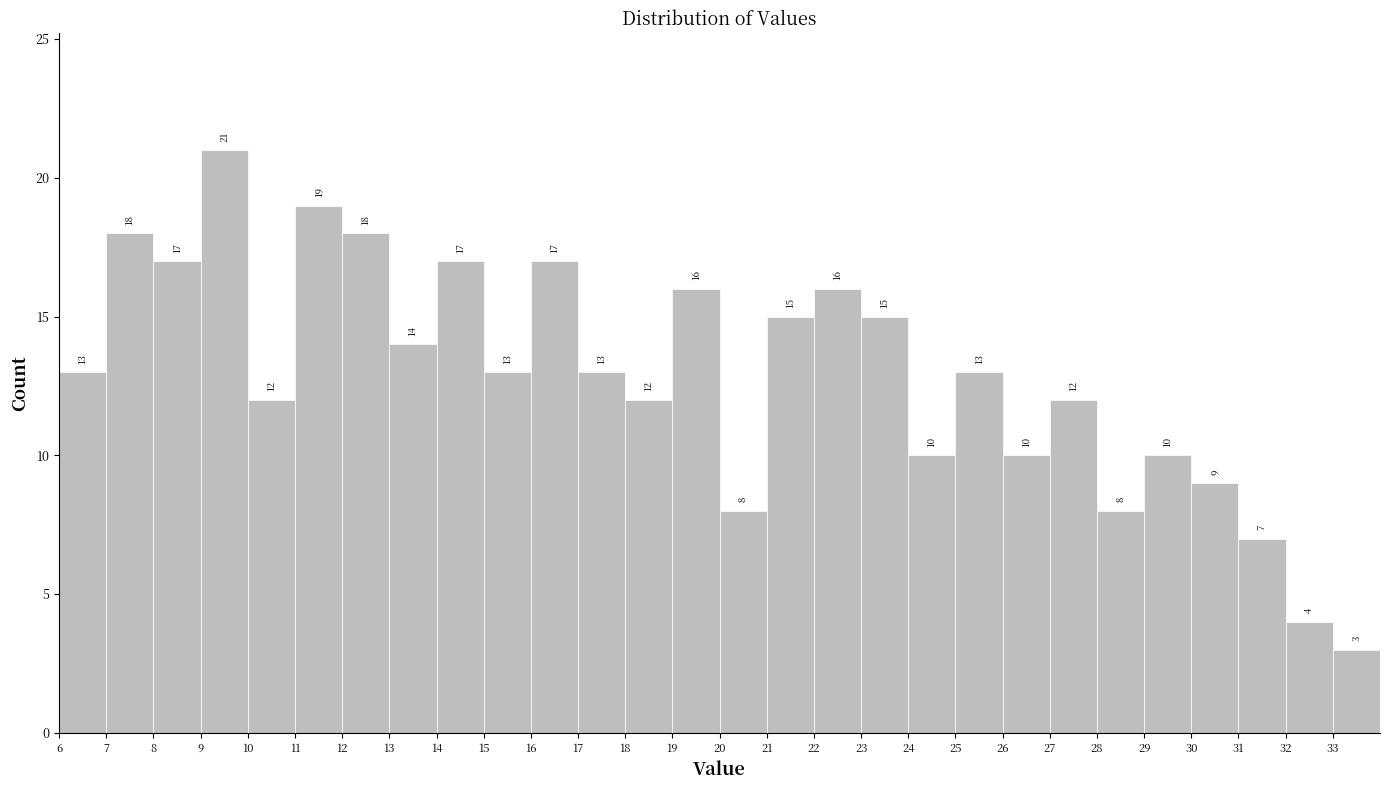

Reading left to right, transcribe this chart: for each bar, give the range it covers on the x-axis and its height.

6 to 7: 13
7 to 8: 18
8 to 9: 17
9 to 10: 21
10 to 11: 12
11 to 12: 19
12 to 13: 18
13 to 14: 14
14 to 15: 17
15 to 16: 13
16 to 17: 17
17 to 18: 13
18 to 19: 12
19 to 20: 16
20 to 21: 8
21 to 22: 15
22 to 23: 16
23 to 24: 15
24 to 25: 10
25 to 26: 13
26 to 27: 10
27 to 28: 12
28 to 29: 8
29 to 30: 10
30 to 31: 9
31 to 32: 7
32 to 33: 4
33 to 34: 3